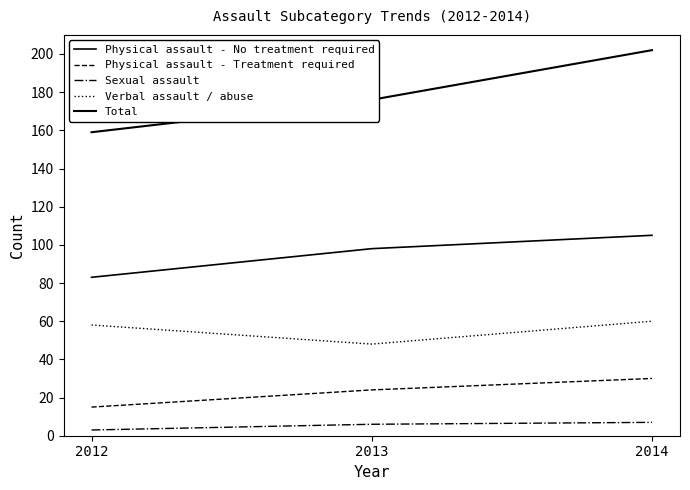

Between 2013 and 2014, which series saw the biggest shift?

Total